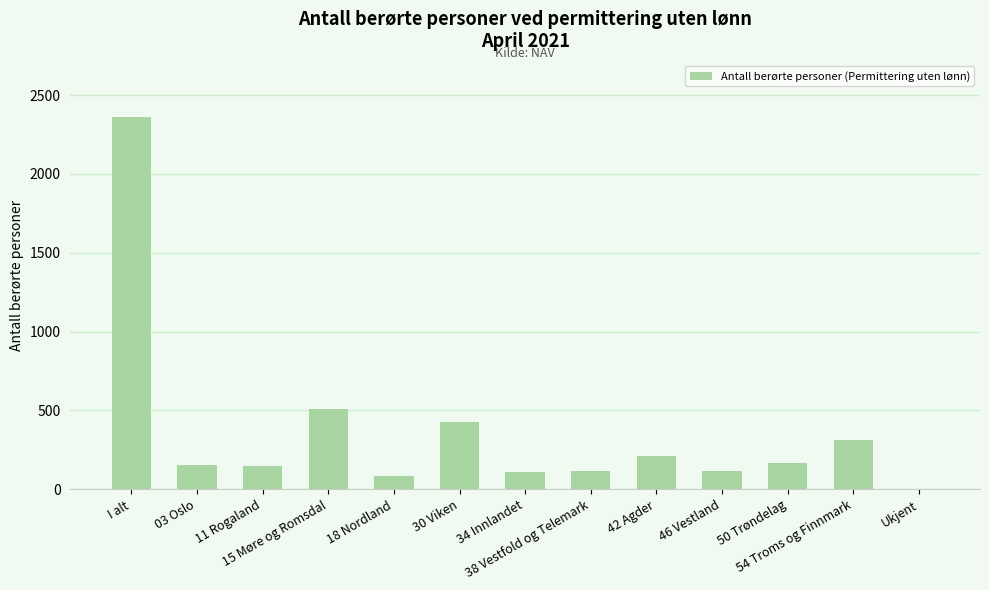

What is the greatest value displayed?

2362